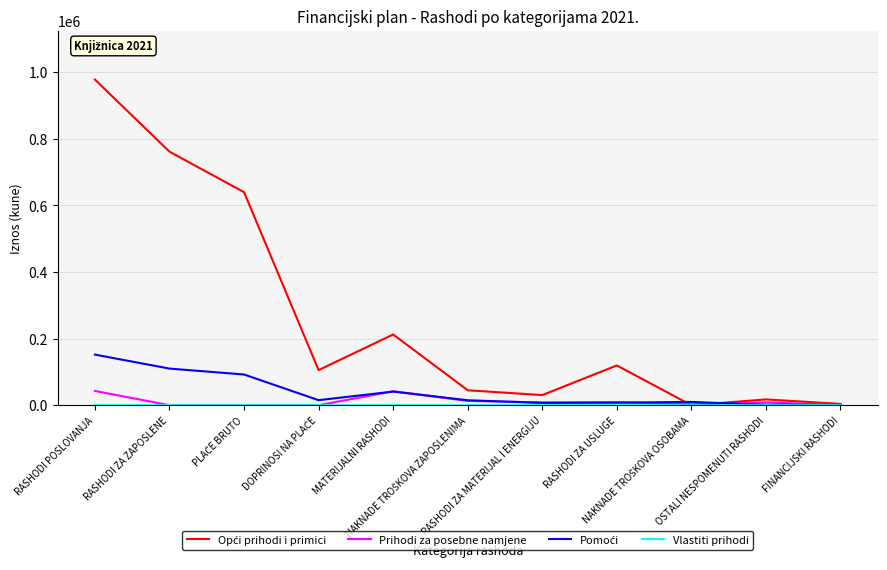

At which category is the sum across all series the highest?

RASHODI POSLOVANJA